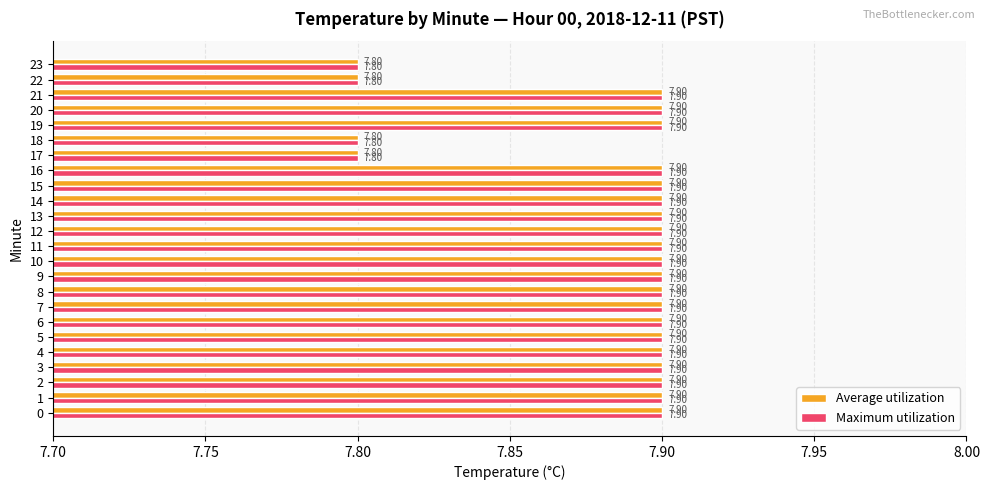

What are all the series names shown in the legend?

Average utilization, Maximum utilization